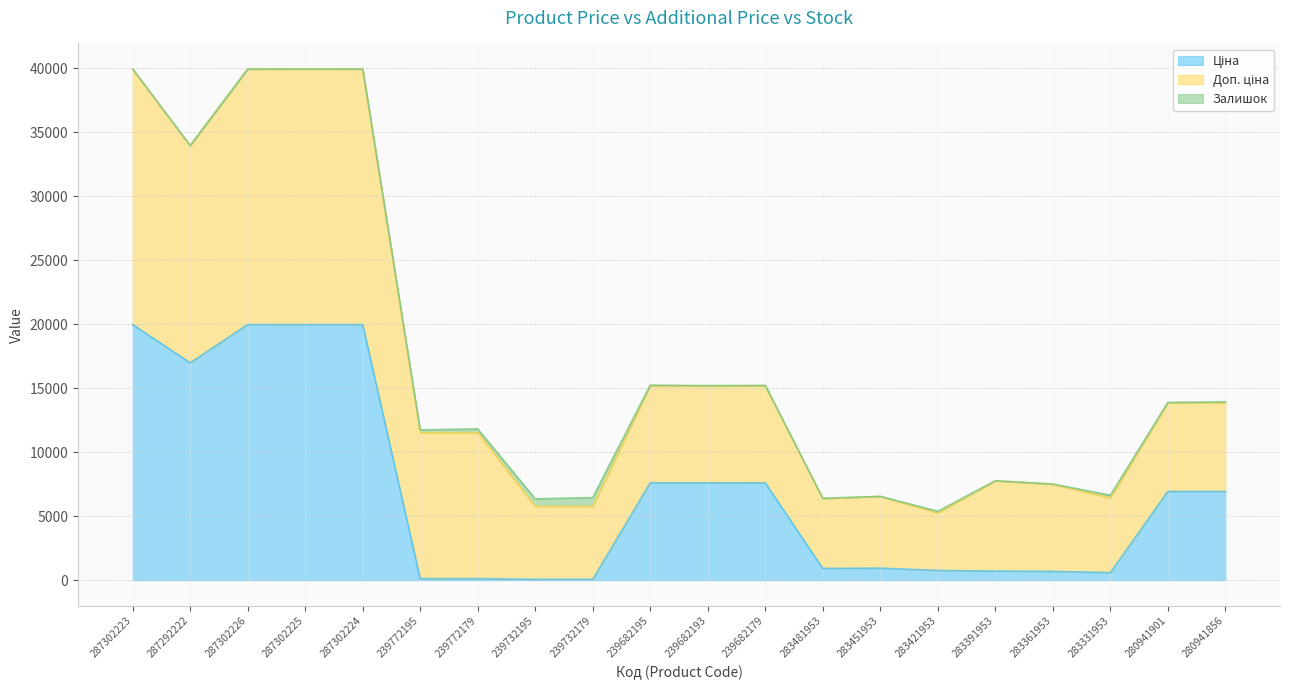

Reading right to left, what are all the values shown in this chart?

Ціна: 6925.7	6925.7	584.4	681.0	705.1	752.2	934.5	910.4	7596.5	7596.5	7596.5	57.0	57.0	114.1	114.1	19964.2	19964.2	19964.2	16976.3	19964.2
Доп. ціна: 6925.7	6925.7	5843.9	6809.8	7051.3	4513.3	5607.2	5462.3	7596.5	7596.5	7596.5	5705.0	5705.0	11410.0	11410.0	19964.2	19964.2	19964.2	16976.3	19964.2
Залишок: 81.0	31.0	202.0	19.0	8.0	113.0	2.0	24.0	16.0	0.0	39.0	686.0	588.0	290.0	214.0	3.0	5.0	0.0	2.0	7.0